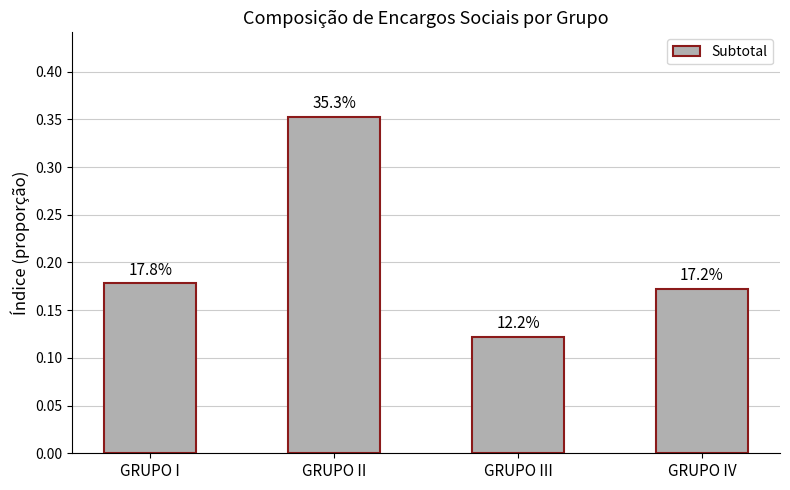

Where is the data nearest to the value 0?

GRUPO III